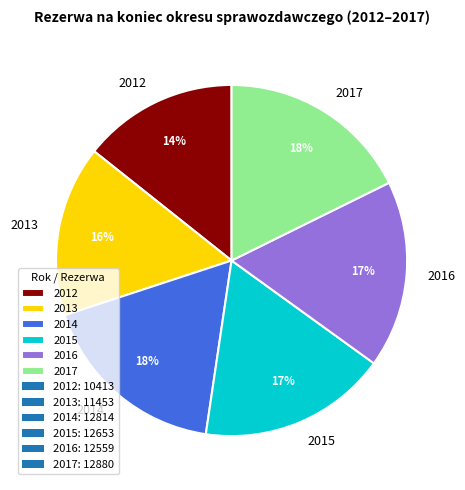

To the nearest percent, what portion does 2014 represent?

18%